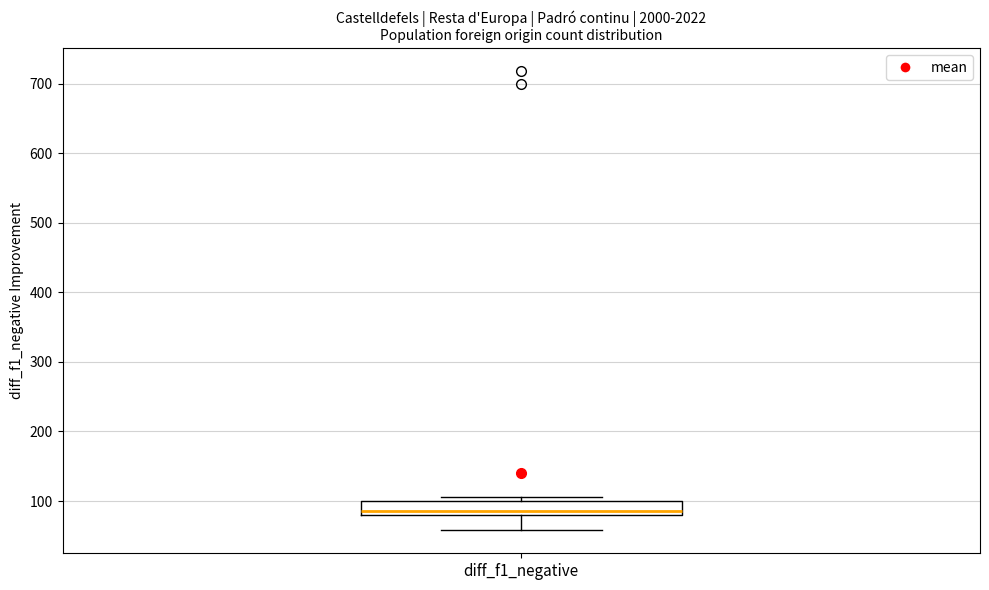

Where does the median line of the box for diff_f1_negative sit on the y-axis? The values are not printed on the chart, so give them approximately, as read against the axis.

90